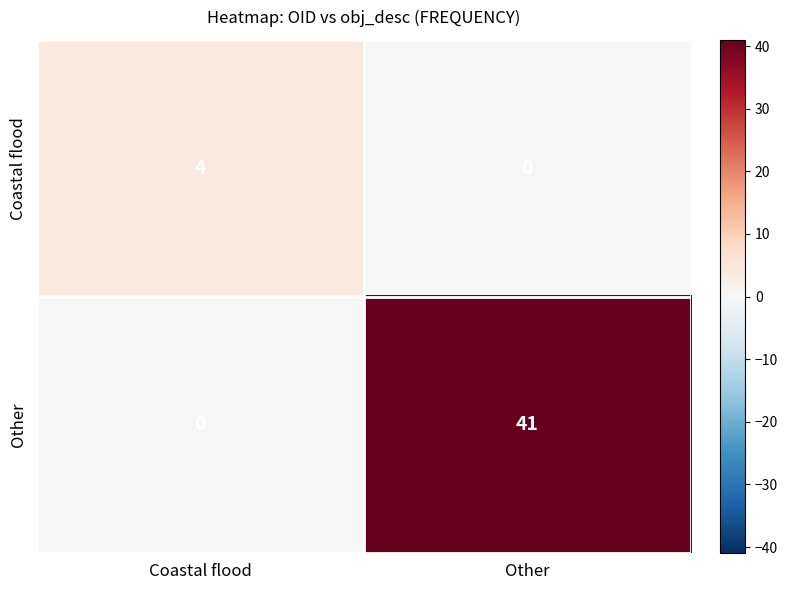

What is the greatest value displayed?

41